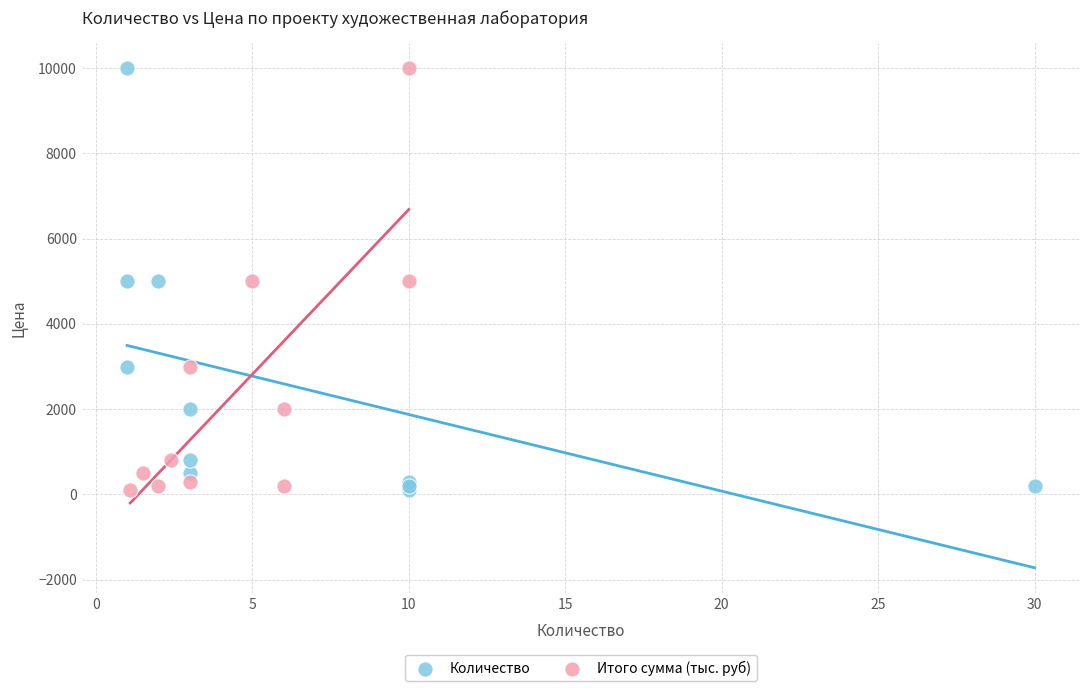

What are all the series names shown in the legend?

Количество, Итого сумма (тыс. руб)